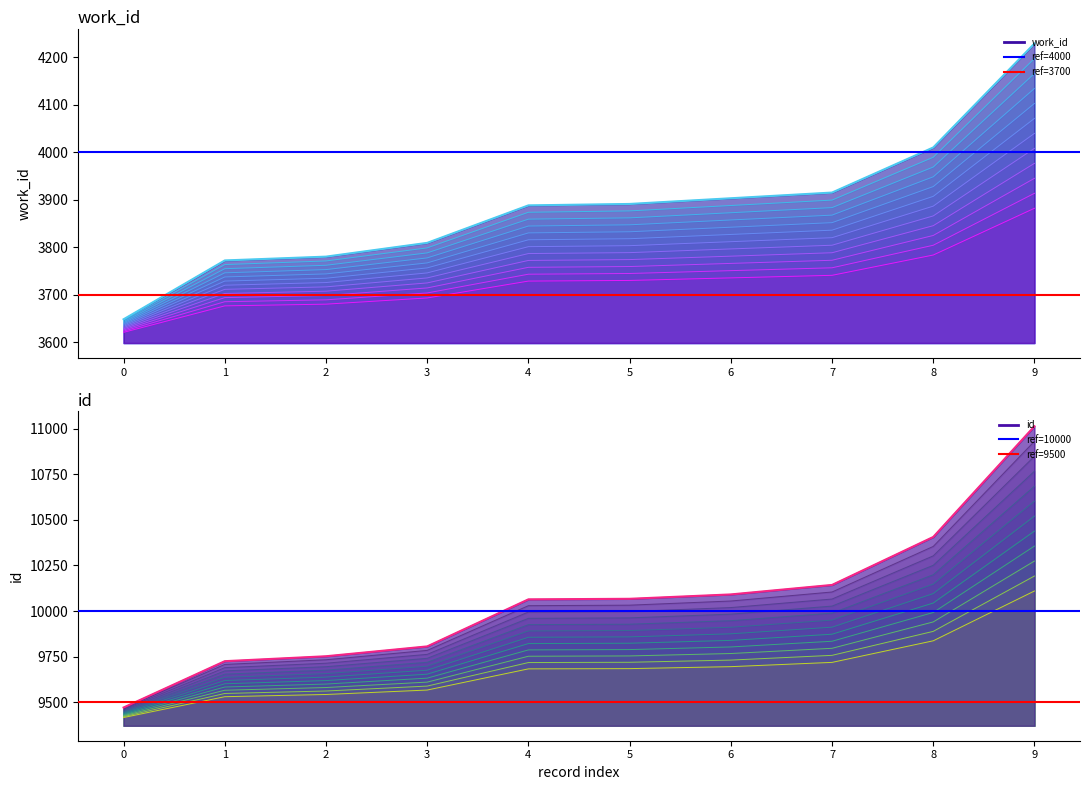

What is the value of the ref=4000 point at the 2nd from the left?

4000